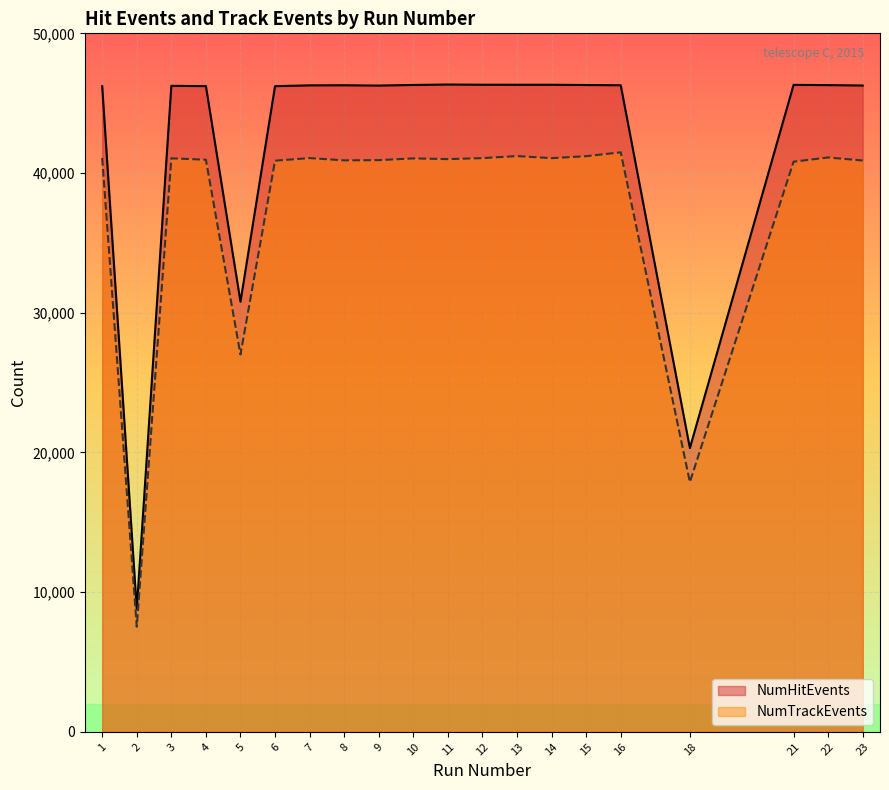

Does the chart display data point markers on the line(s)?

No